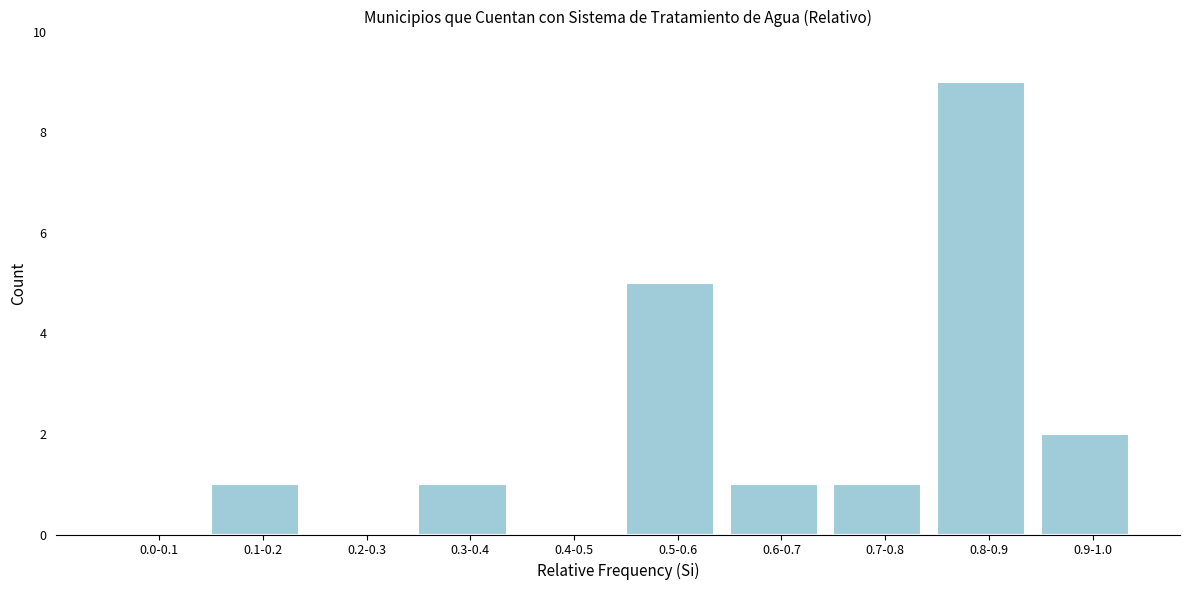

Reading right to left, transcribe all the data shown in this chart.

0.9-1.0=2	0.8-0.9=9	0.7-0.8=1	0.6-0.7=1	0.5-0.6=5	0.4-0.5=0	0.3-0.4=1	0.2-0.3=0	0.1-0.2=1	0.0-0.1=0